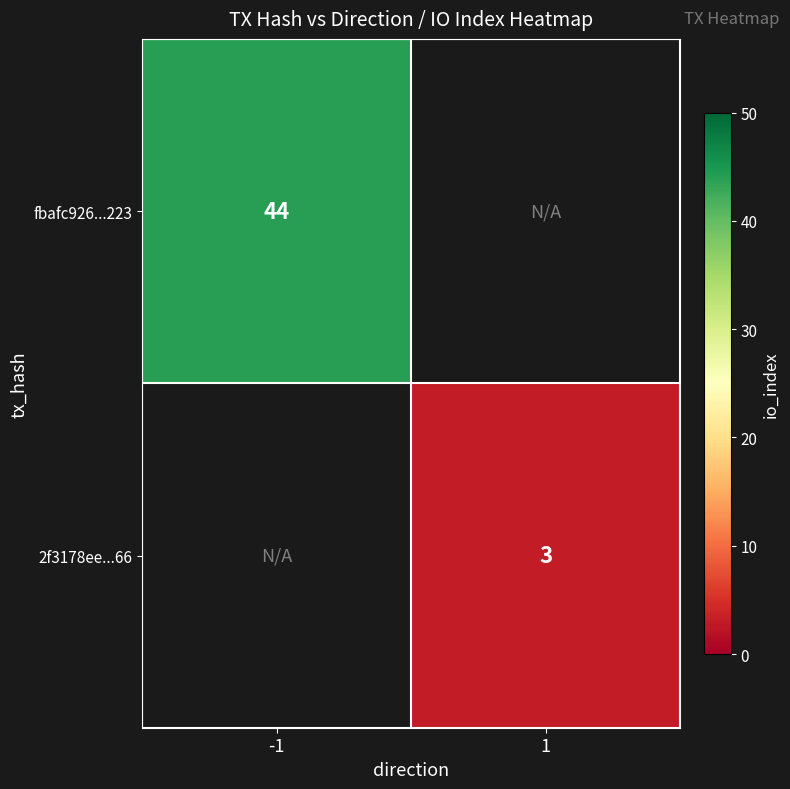

Is it true that 2f3178ee...66 equals 4 at 1?

False